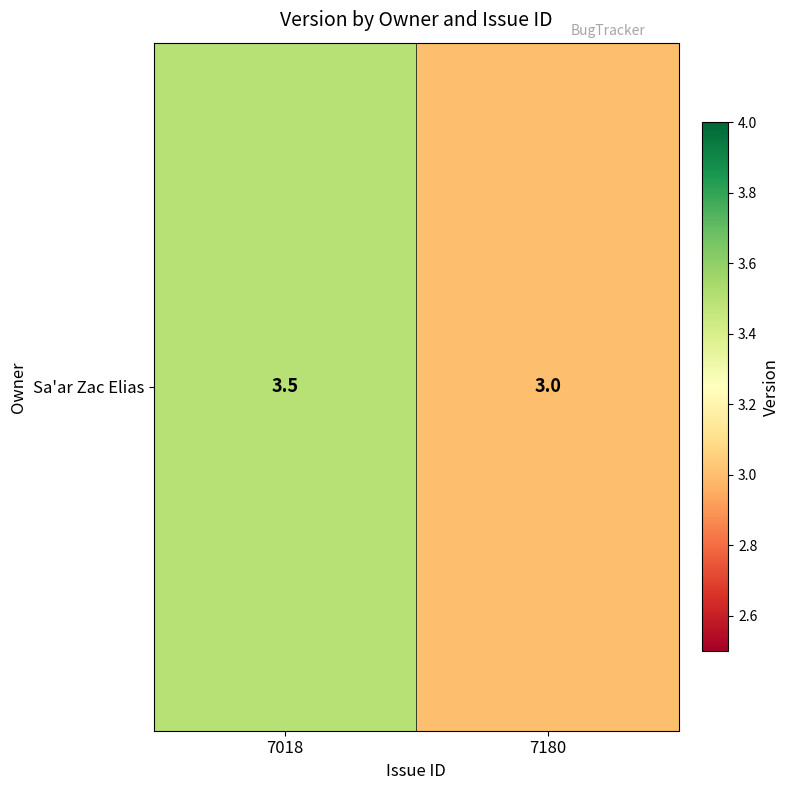

Reading right to left, what are all the values shown in this chart?

3.0	3.5